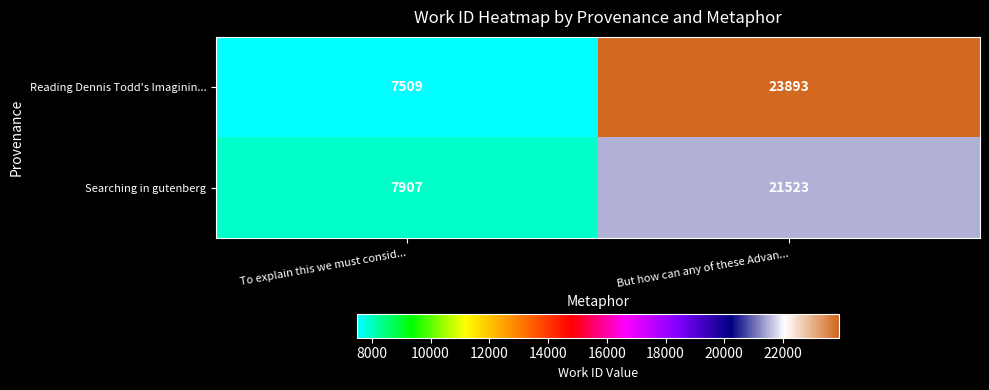

Read the Searching in gutenberg value at But how can any of these Advan....

21523